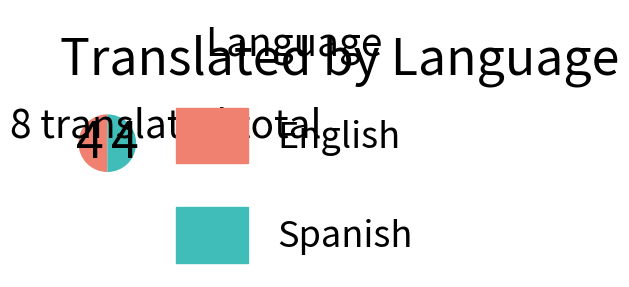

Do English and Spanish together represent more than half of the pie?

Yes